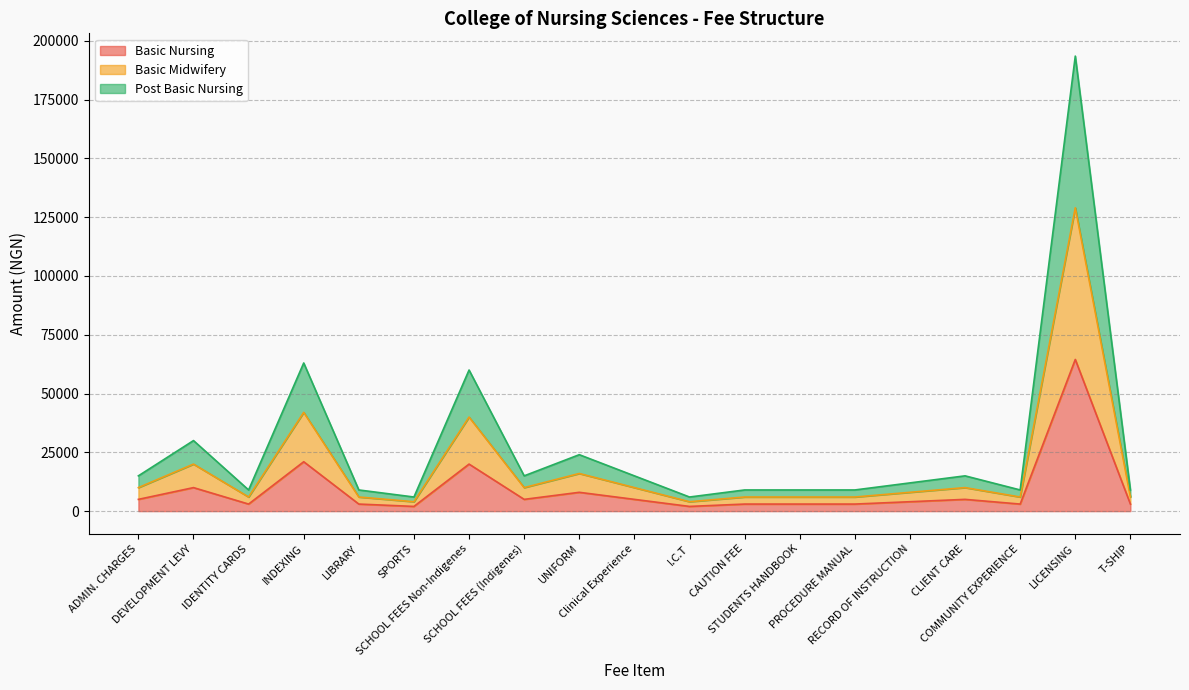

Which has a higher value, SCHOOL FEES (Indigenes) or INDEXING?

INDEXING